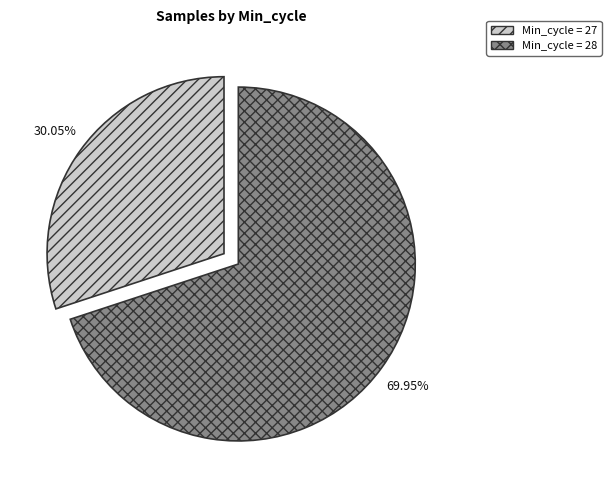

Is there a majority slice in this chart?

Yes